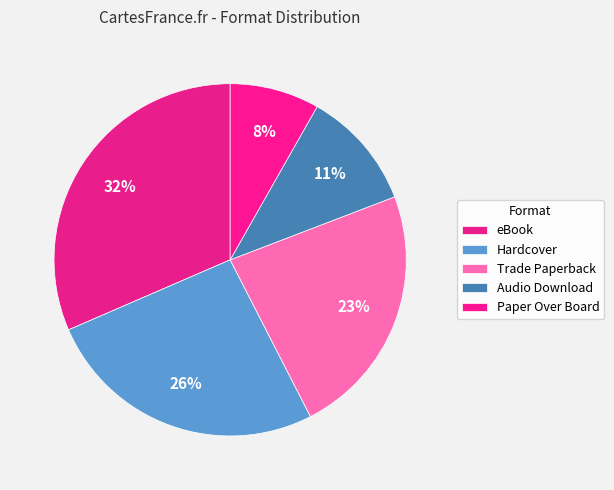

How many segments does this pie chart have?

5